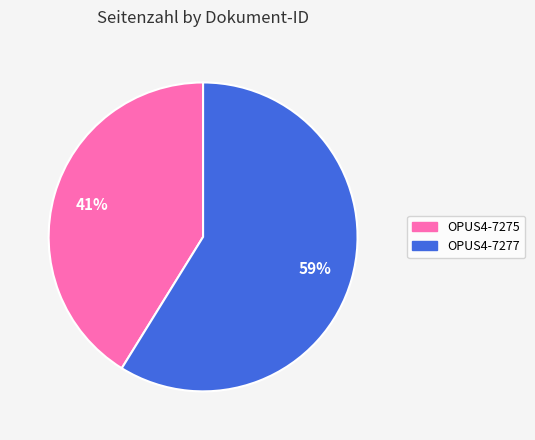

How many slices are in this pie chart?

2